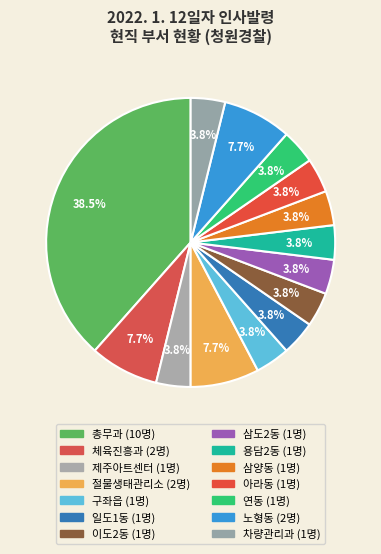

Count the number of slices in the pie.

14